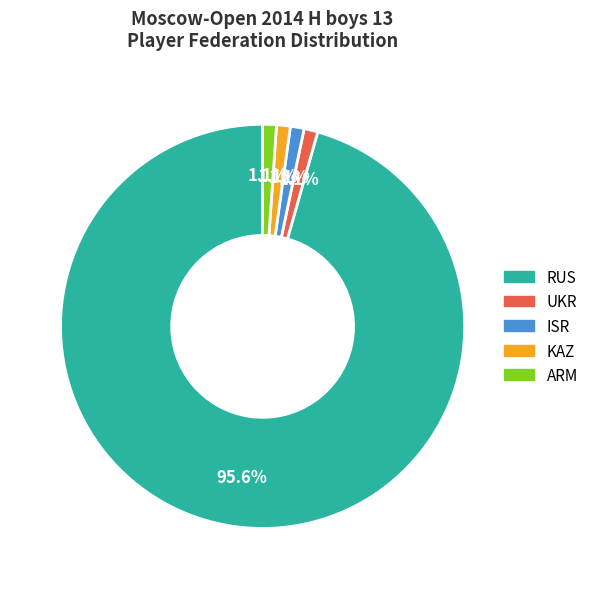

Does any single category account for the majority?

Yes